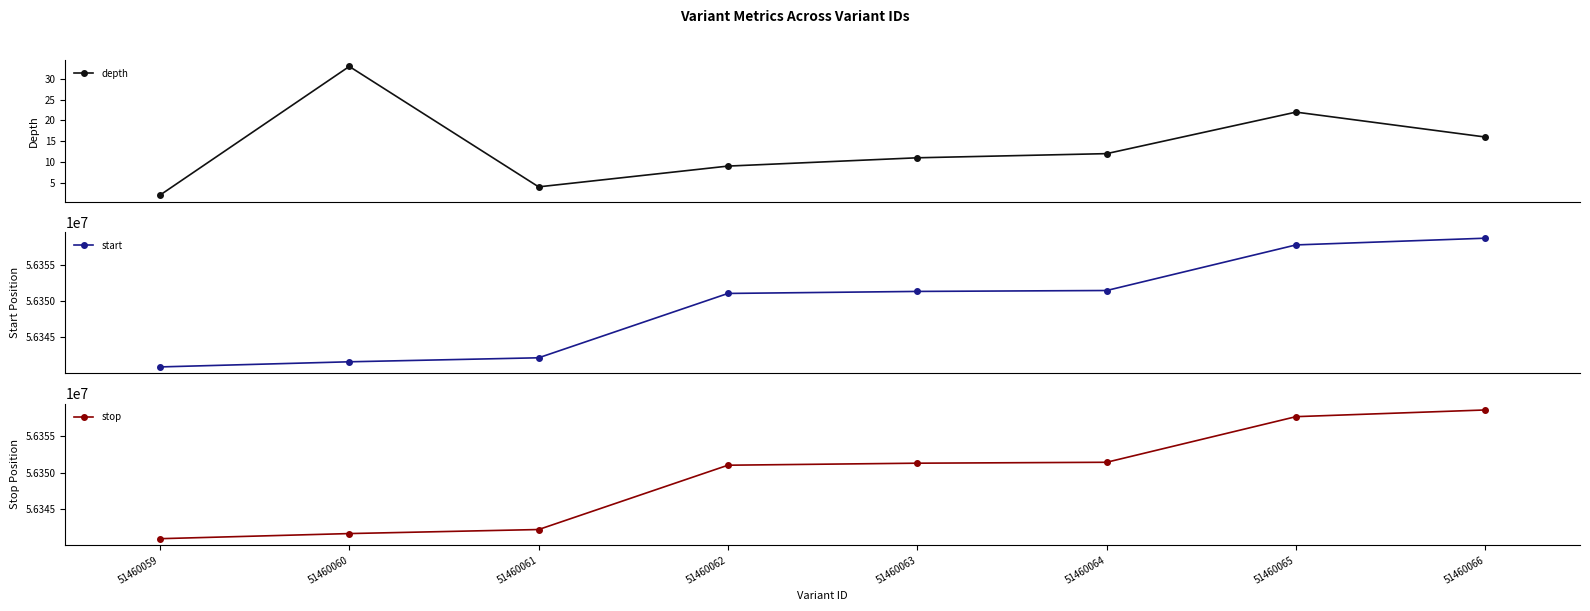

Rank the series by their maximum value, from highest to lowest.

stop, start, depth